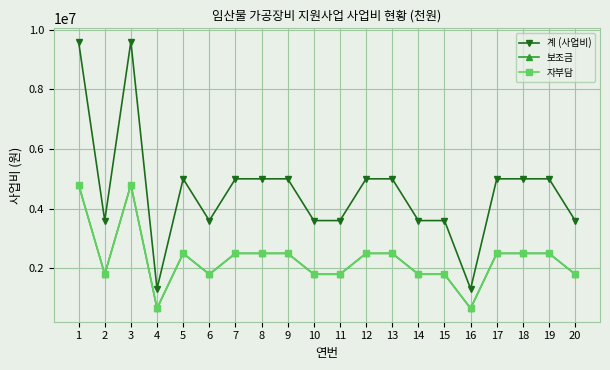

What is the spread (max minus min) of values at 1?

4800000